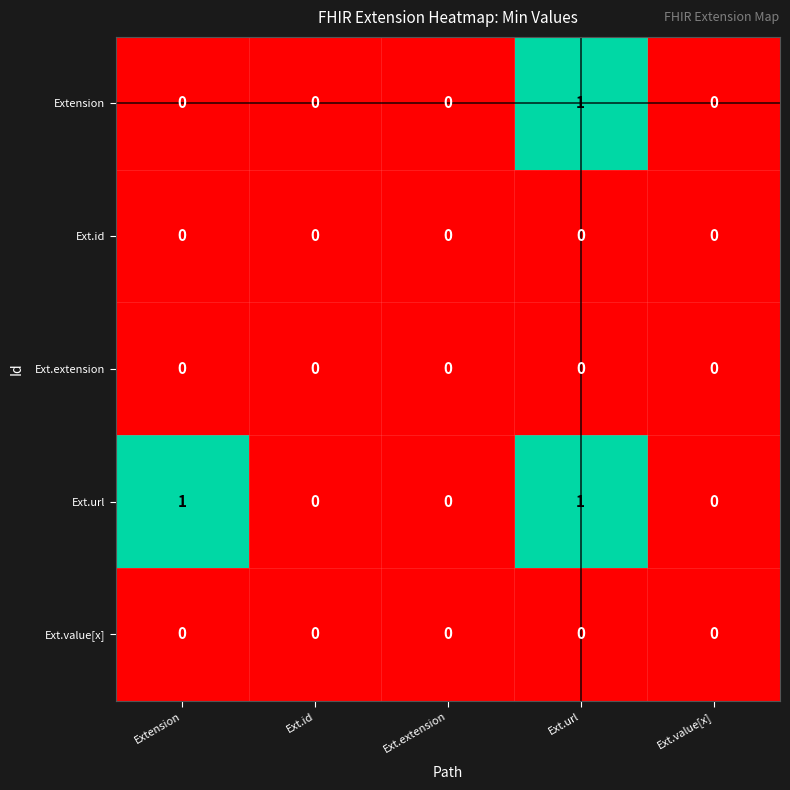

Which series changed the most between Extension and Ext.value[x]?

Ext.url